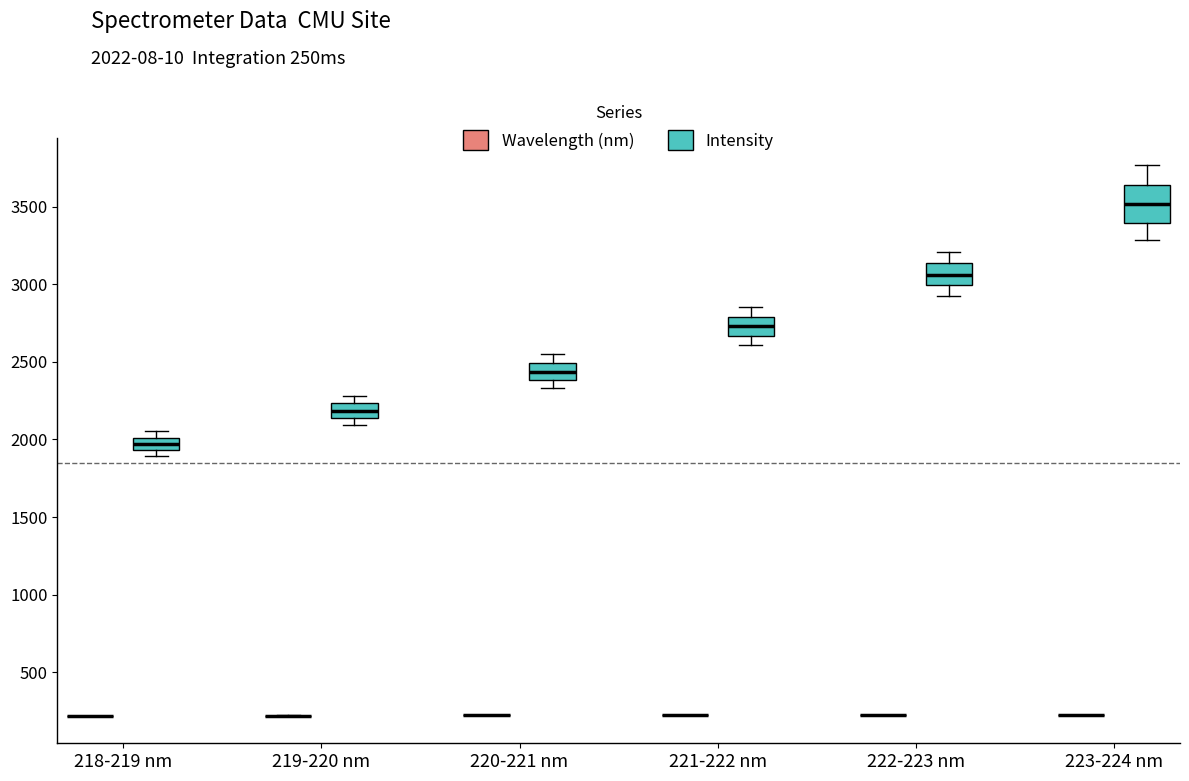

Reading left to right, read every box against the y-axis: the position of its median line, the range the box covers, and the ends of its whiskers. The values are not printed on the chart, so give them approximately, as read against the axis.

218-219 nm (Wavelength (nm)): box collapsed to a line at 200, whiskers 200 to 200
218-219 nm (Intensity): median 1950 (inside the box), box 1950 to 2000, whiskers 1900 to 2050
219-220 nm (Wavelength (nm)): box collapsed to a line at 200, whiskers 200 to 200
219-220 nm (Intensity): median 2200, box 2150 to 2250, whiskers 2100 to 2300
220-221 nm (Wavelength (nm)): box collapsed to a line at 200, whiskers 200 to 200
220-221 nm (Intensity): median 2450, box 2400 to 2500, whiskers 2350 to 2550
221-222 nm (Wavelength (nm)): box collapsed to a line at 200, whiskers 200 to 200
221-222 nm (Intensity): median 2750, box 2650 to 2800, whiskers 2600 to 2850
222-223 nm (Wavelength (nm)): box collapsed to a line at 200, whiskers 200 to 200
222-223 nm (Intensity): median 3050, box 3000 to 3150, whiskers 2900 to 3200
223-224 nm (Wavelength (nm)): box collapsed to a line at 200, whiskers 200 to 200
223-224 nm (Intensity): median 3500, box 3400 to 3650, whiskers 3300 to 3750